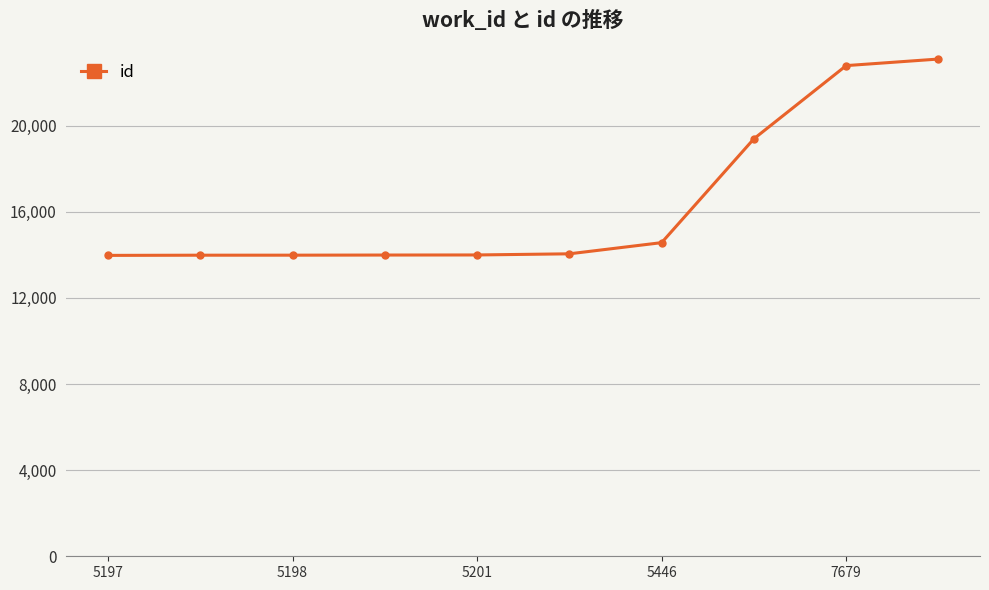

What is the value of the 8th point from the left?

19386